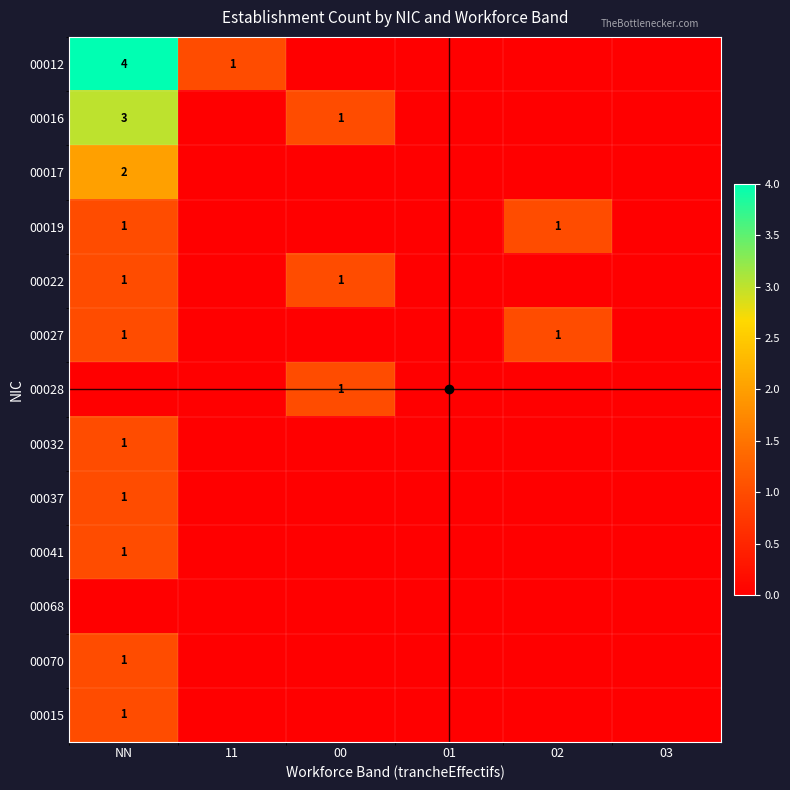

The value of 00070 at NN is 1. True or false?

True